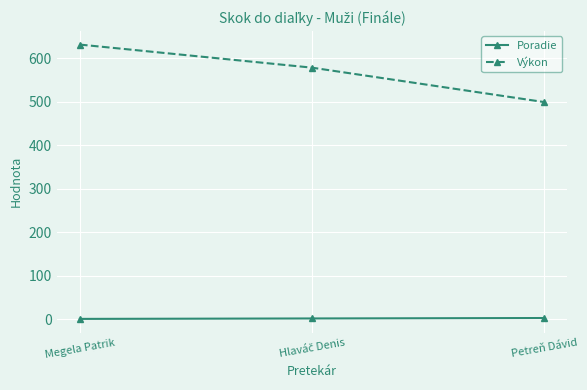

What is the maximum value for Výkon?

631